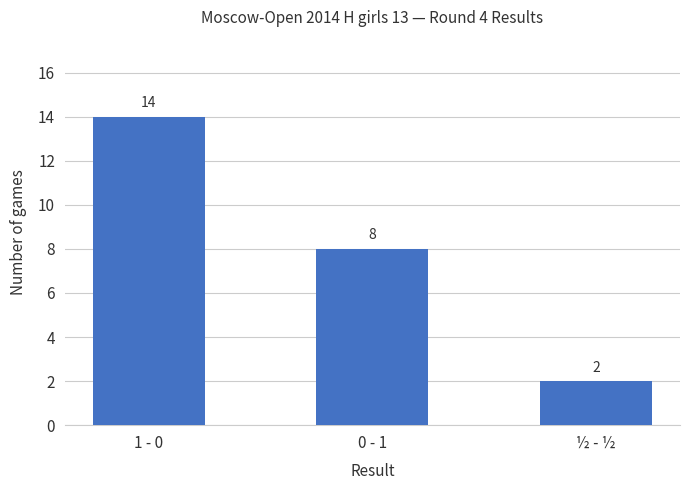

What is the sum of the values at ½ - ½ and 0 - 1?

10